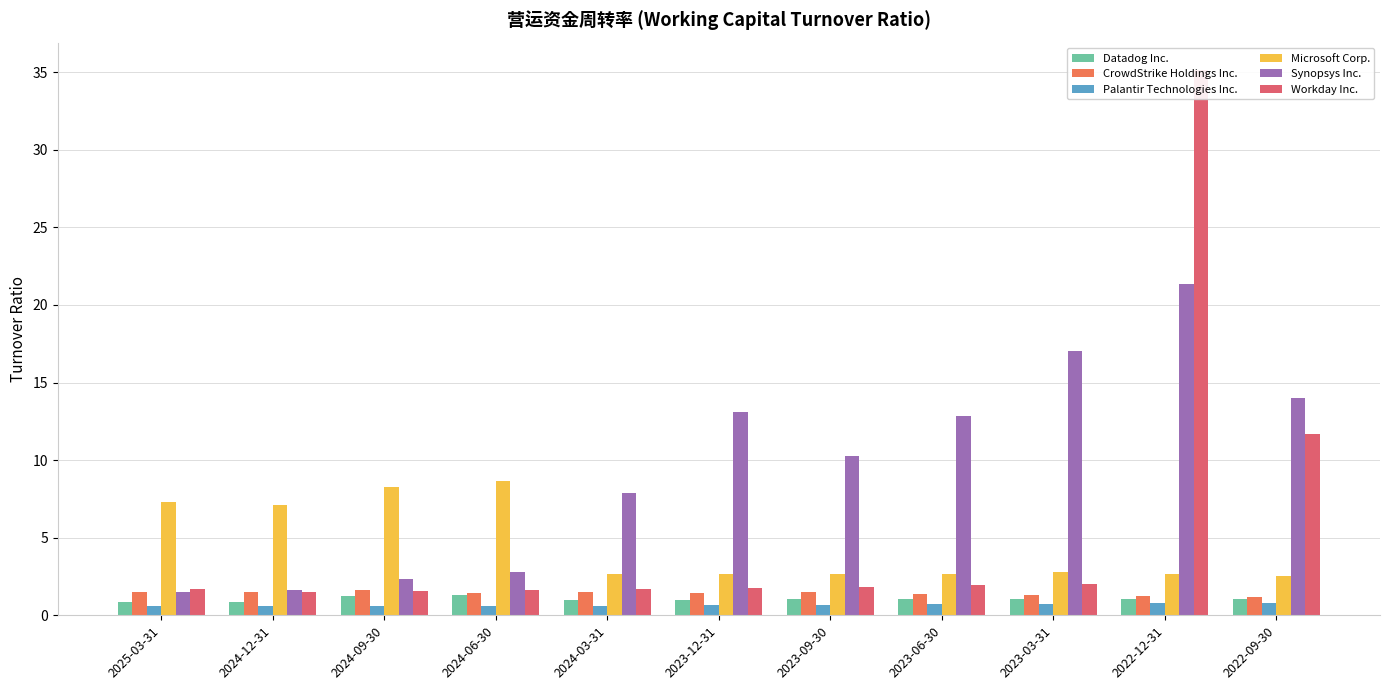

What is the total value across all series at 2023-06-30?

20.6